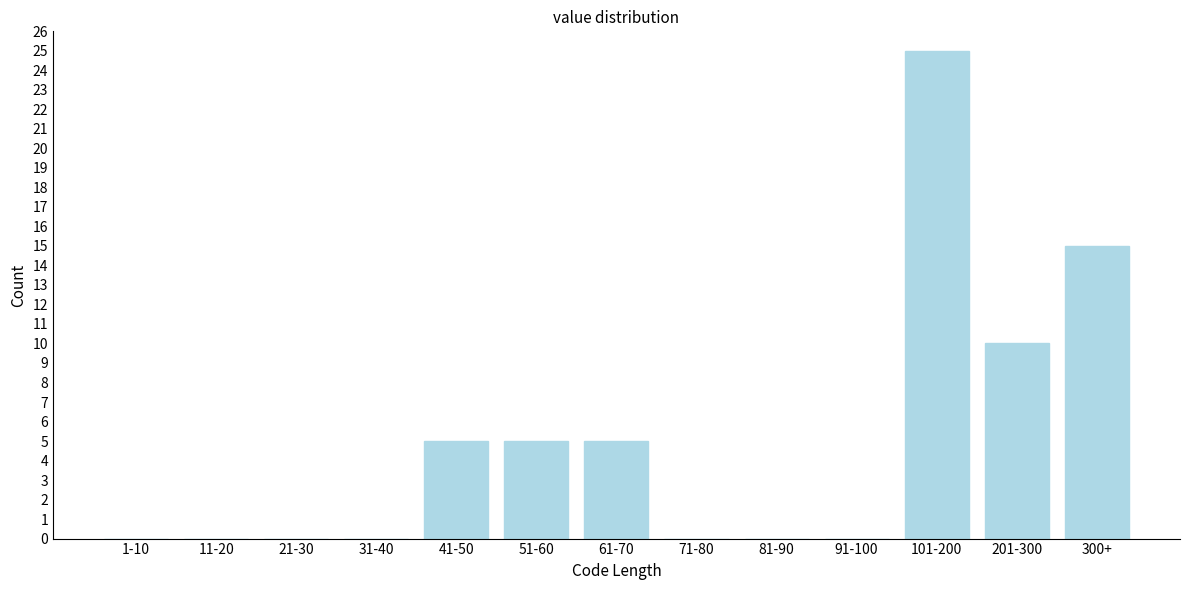

Reading left to right, transcribe all the data shown in this chart.

1-10=0	11-20=0	21-30=0	31-40=0	41-50=5	51-60=5	61-70=5	71-80=0	81-90=0	91-100=0	101-200=25	201-300=10	300+=15